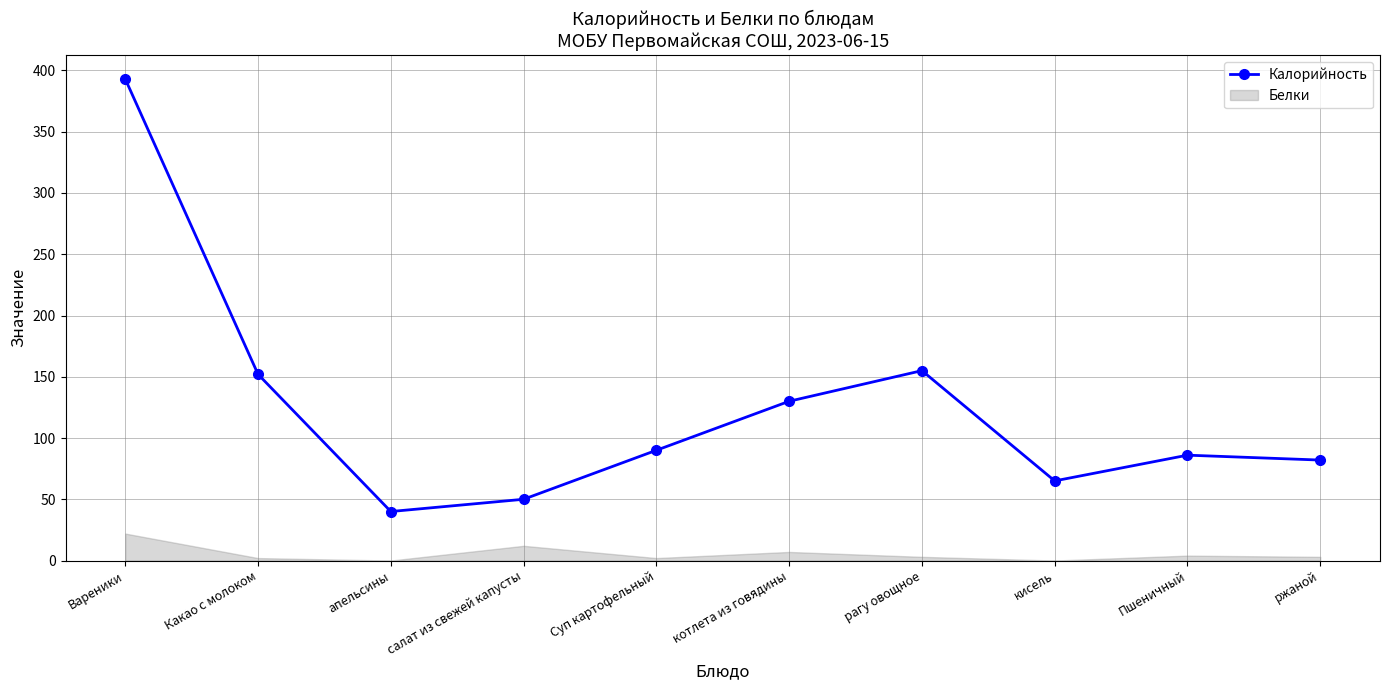

What is the smallest value displayed?

40